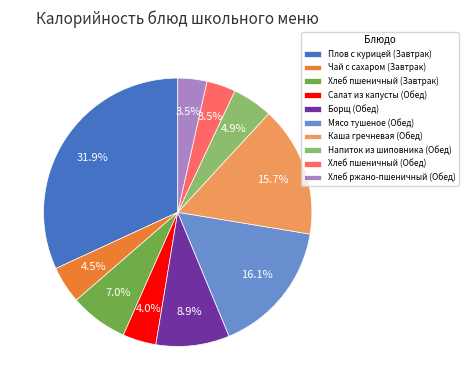

What portion of the pie excludes Напиток из шиповника (Обед)?

95.1%